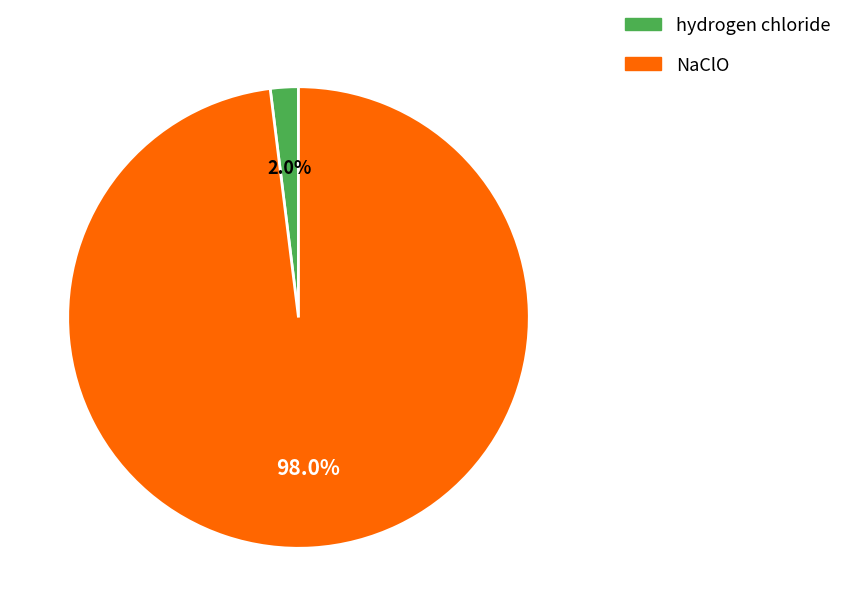

The NaClO slice represents 98% of the pie. True or false?

True